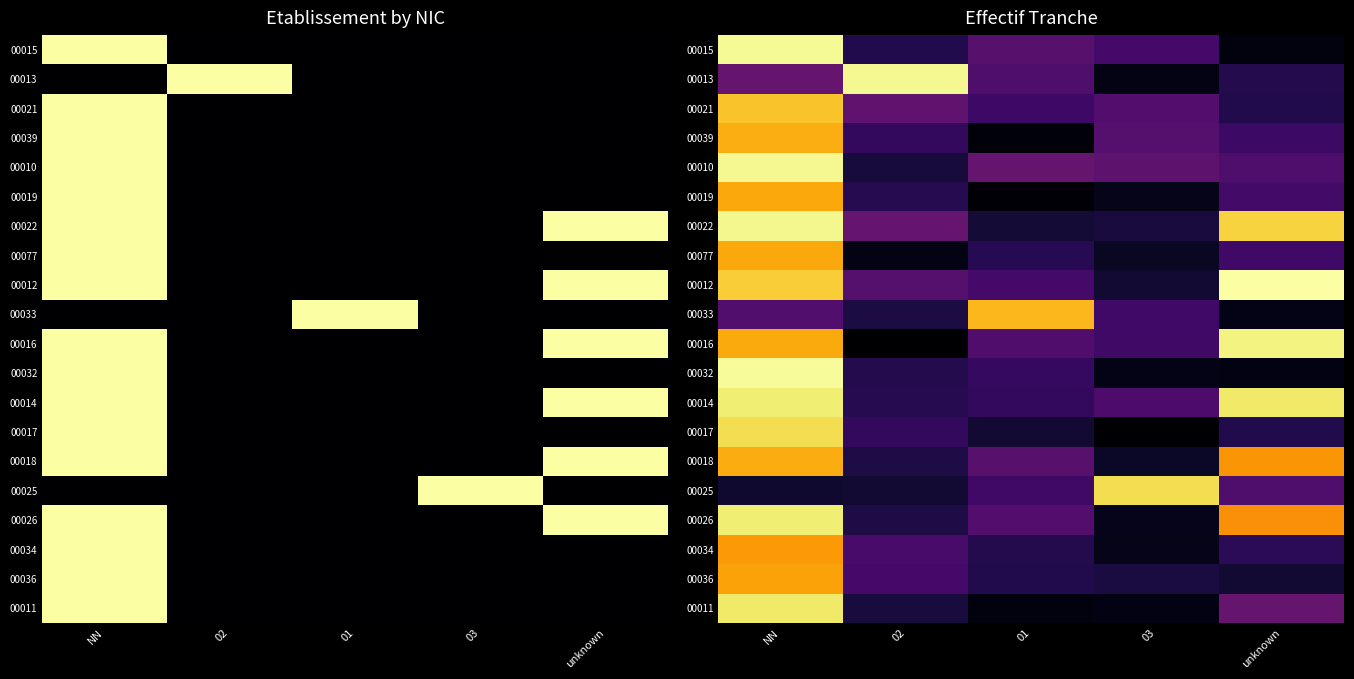

What is the sum of the 00010 values at NN and unknown?

1.2